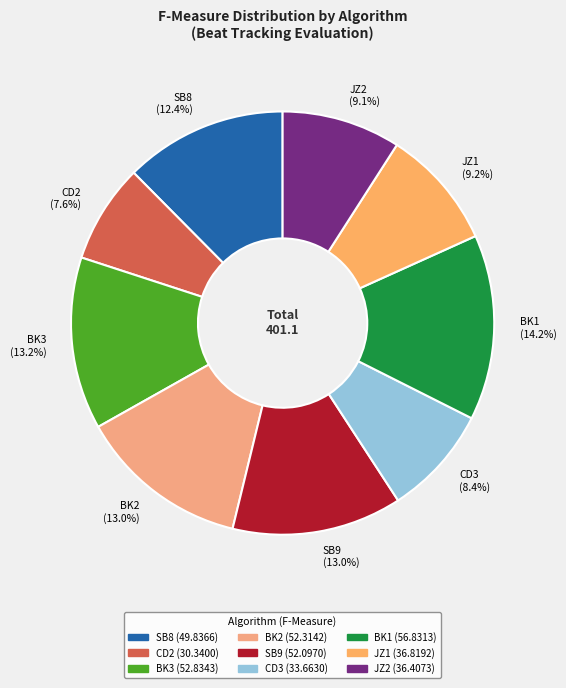

What percentage do JZ1 and JZ2 together represent?

18.3%